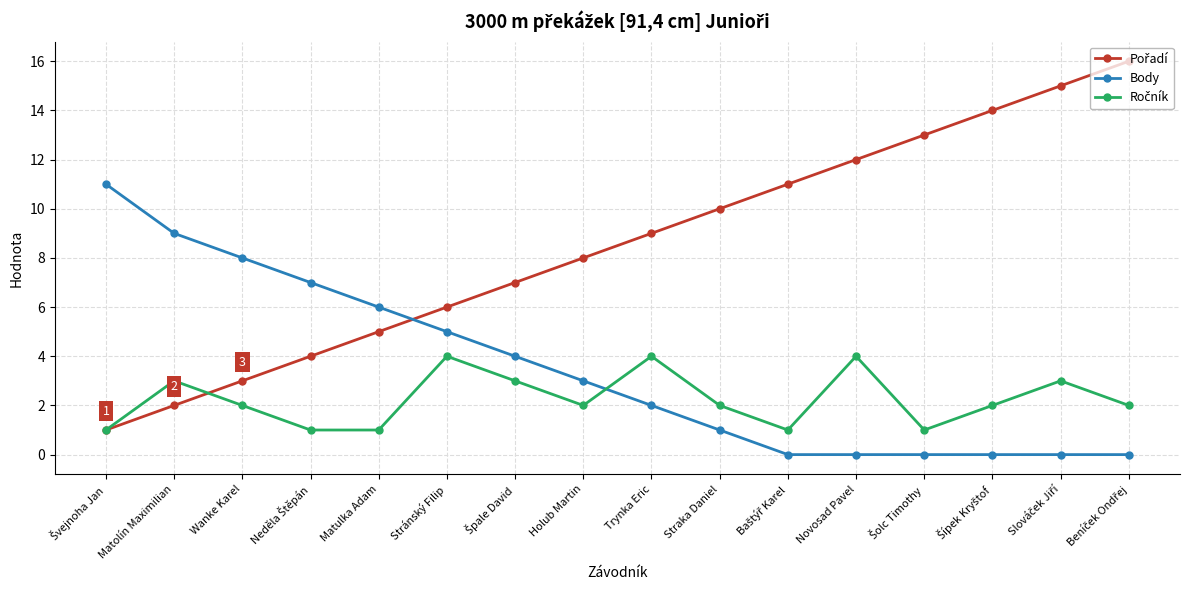

What is the total value across all series at Holub Martin?

13